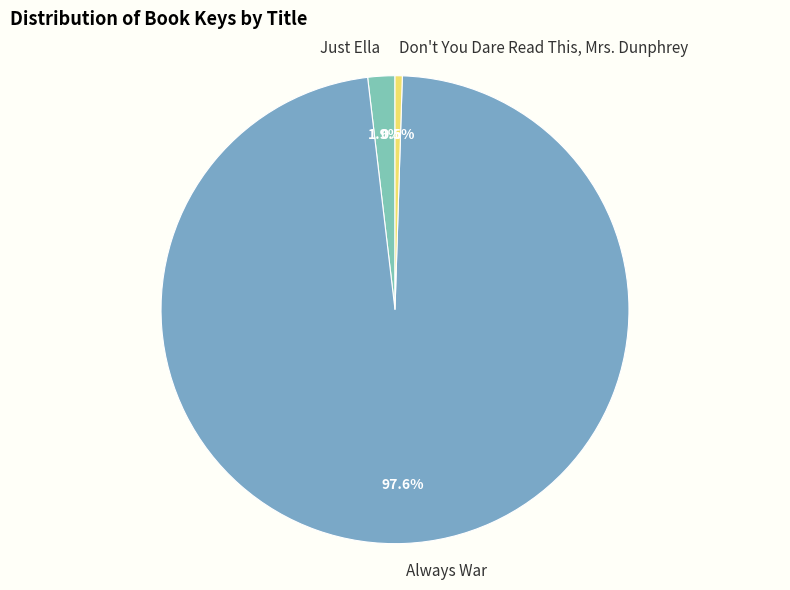

What is the total percentage of Don't You Dare Read This, Mrs. Dunphrey and Just Ella?

2.4%